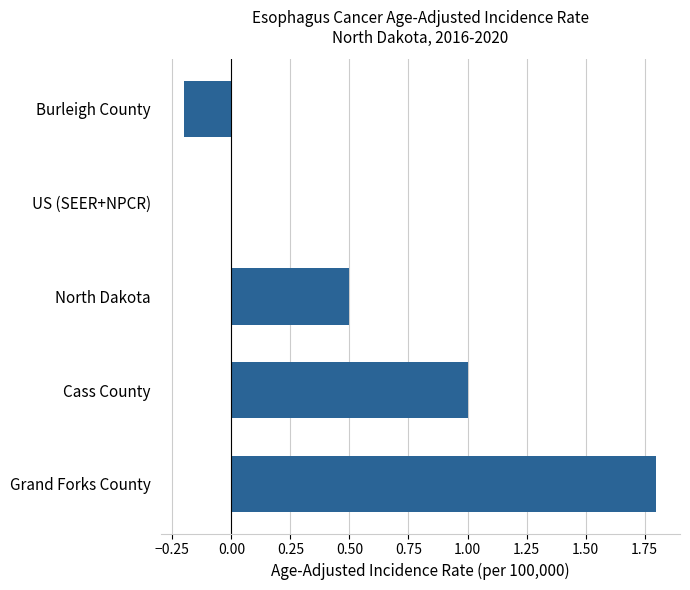

Count the number of data series in this chart.

1